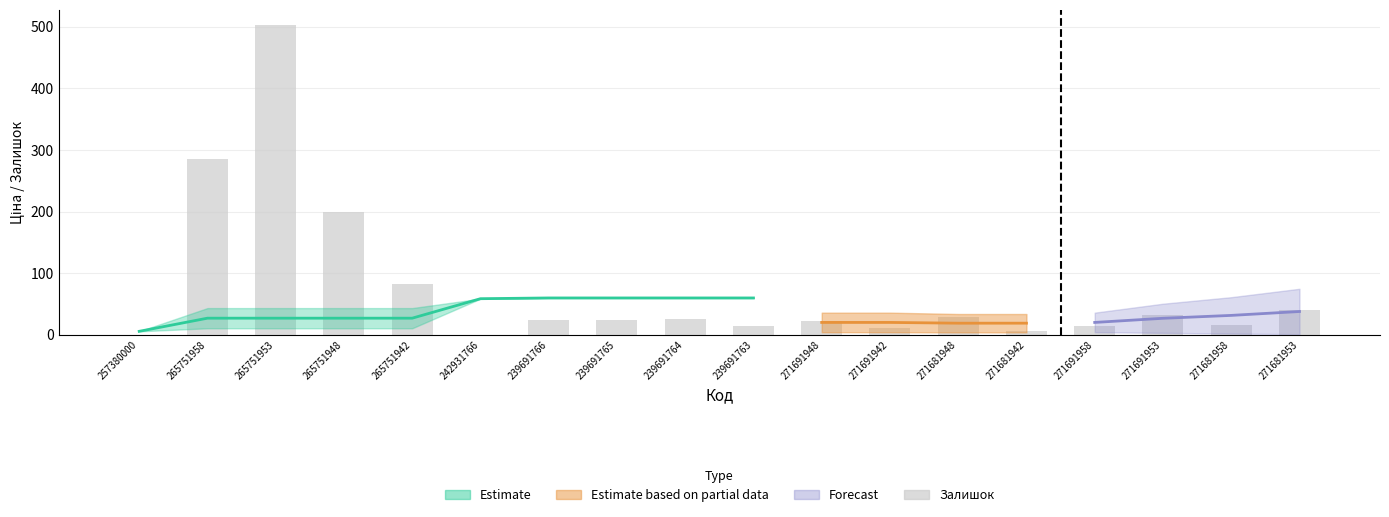

What is the value of the 15th bar from the left?

14